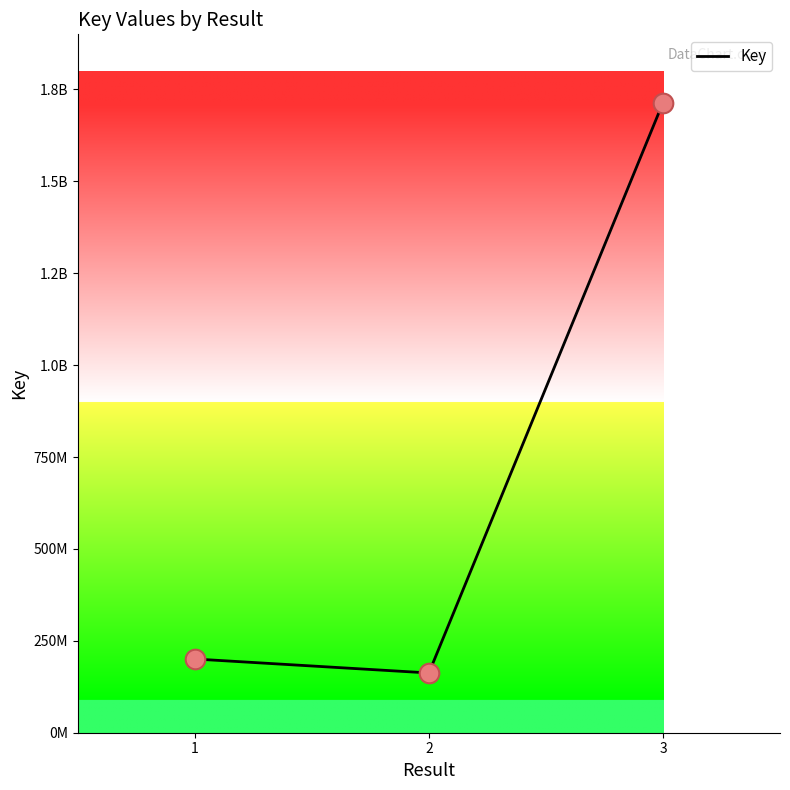

Does the chart have visible grid lines?

No